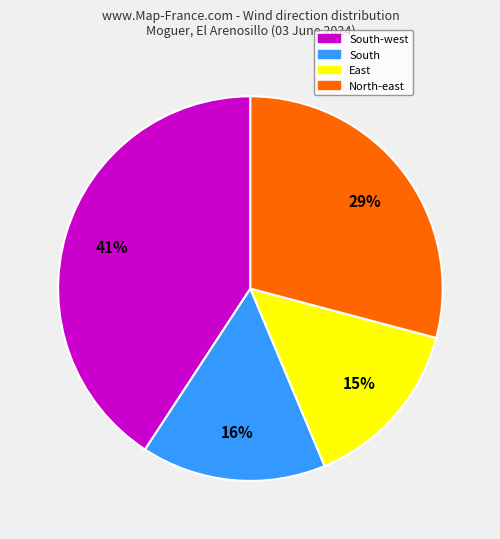

To the nearest percent, what is the average slice percentage?

25%